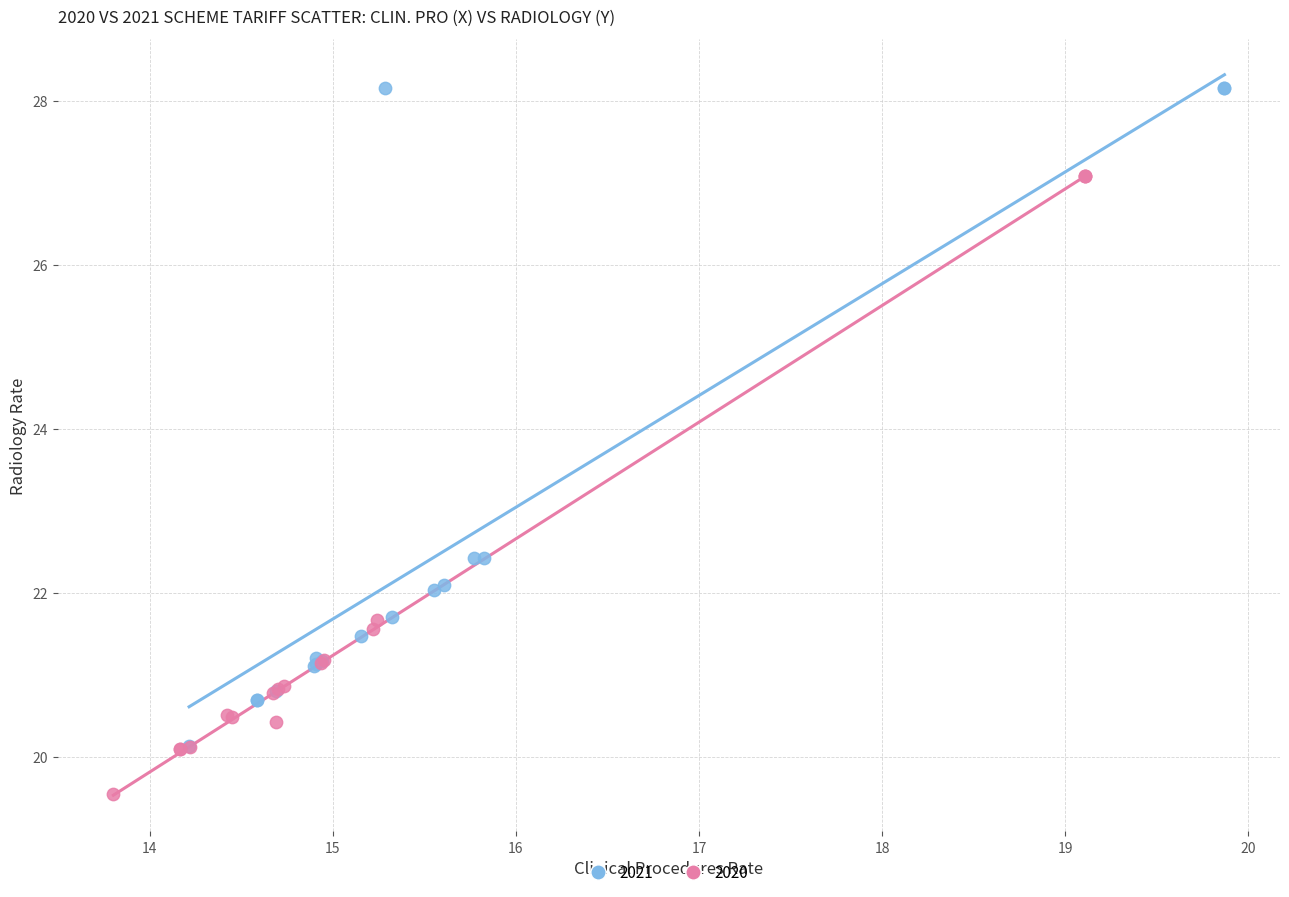

Which series has the largest Y range (max minus min)?

2021